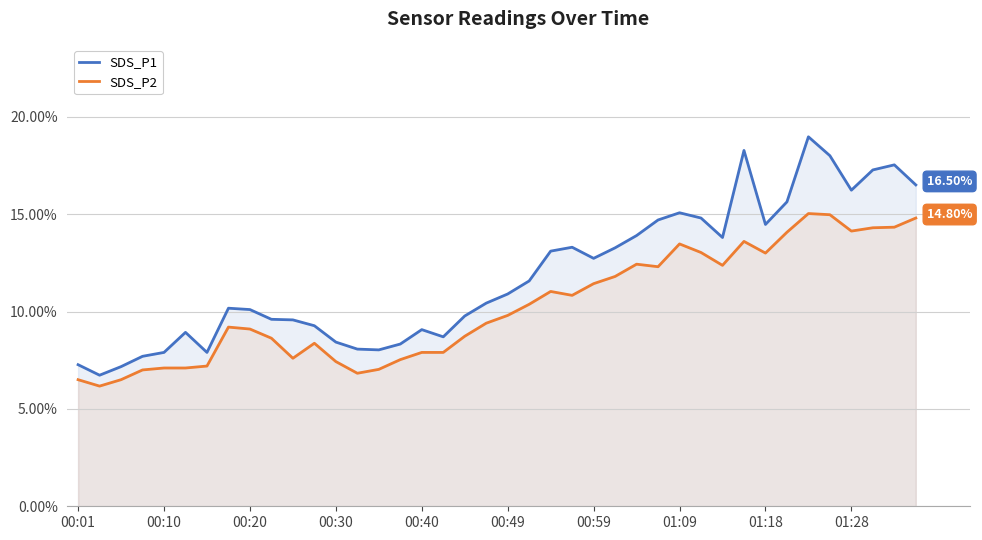

Rank the series at 27 from highest to lowest value.

SDS_P1, SDS_P2